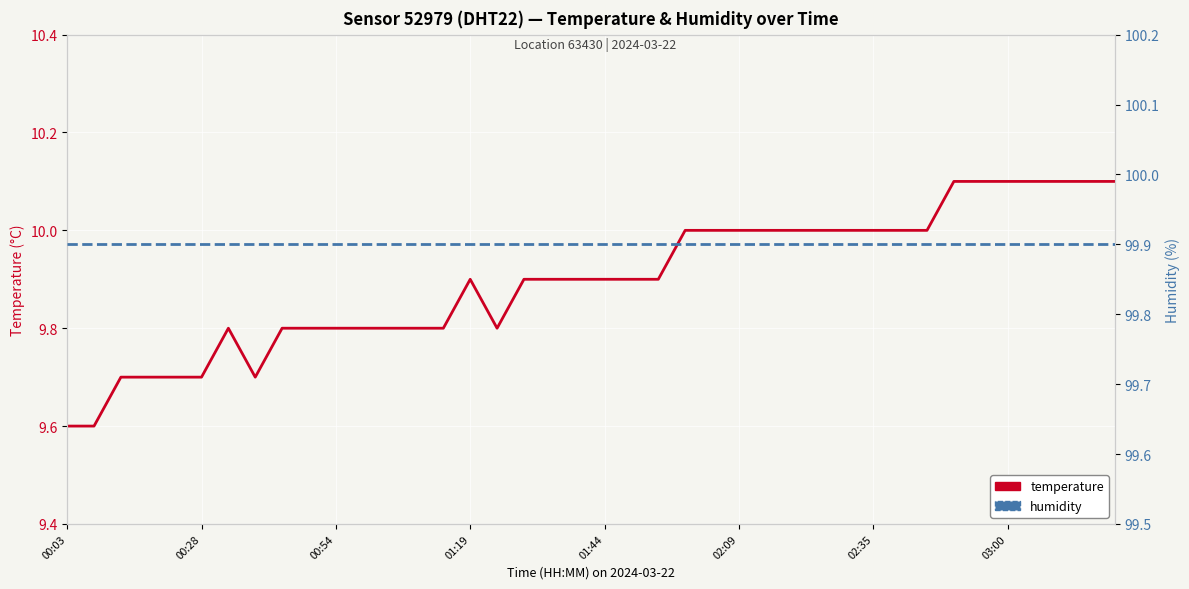

How many lines are shown in the chart?

2